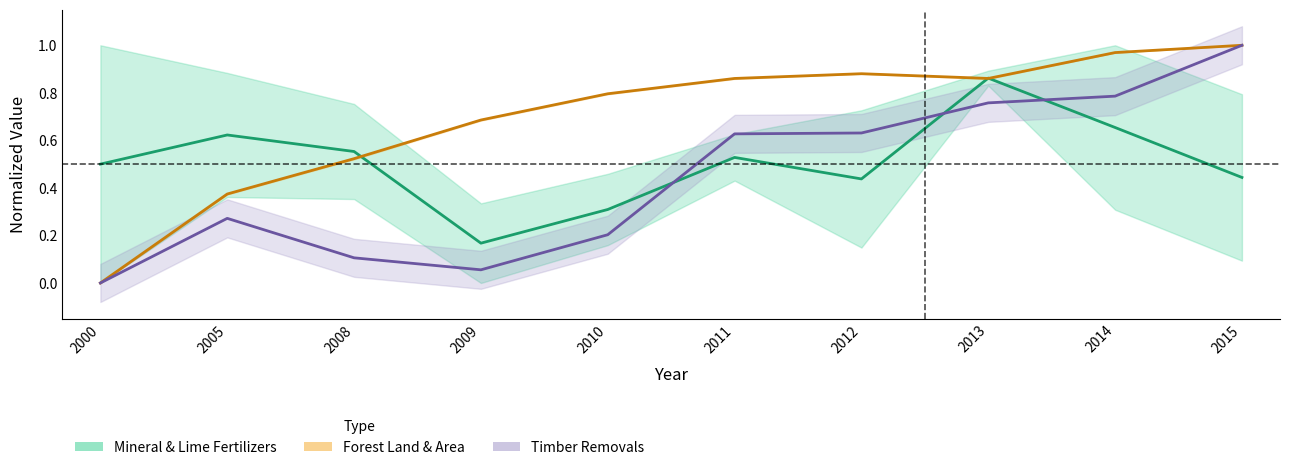

What is the value of the Mineral & Lime Fertilizers point at the 9th from the left?

0.7